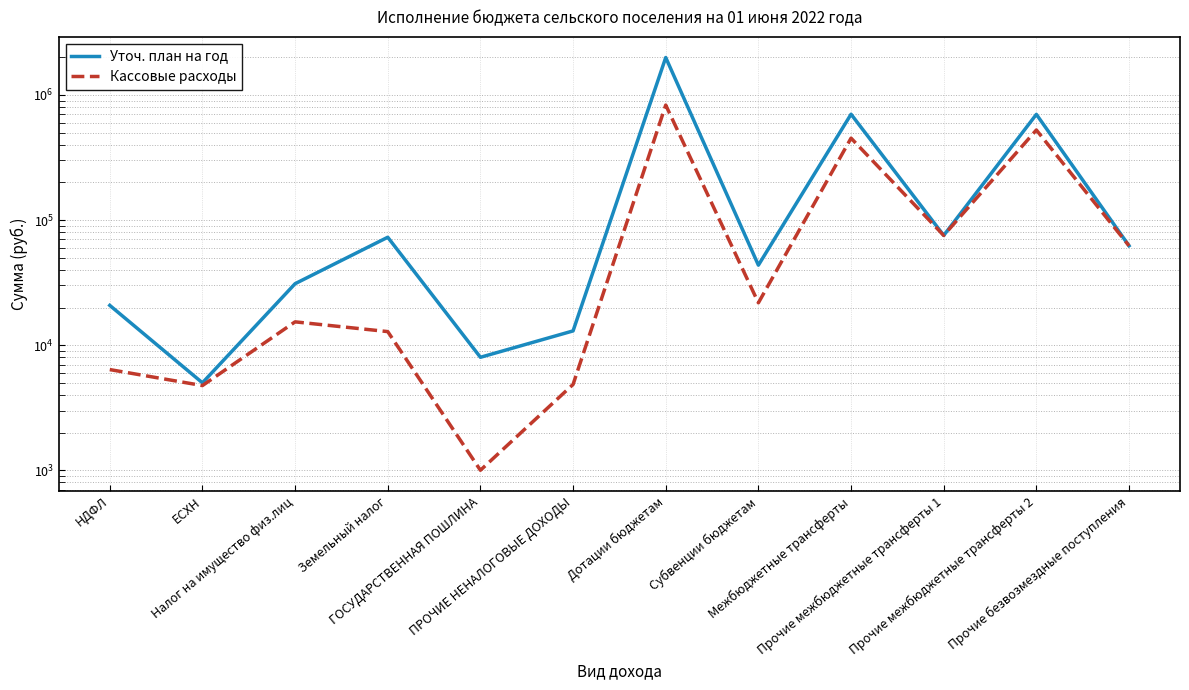

Which series changed the most between НДФЛ and Прочие безвозмездные поступления?

Кассовые расходы